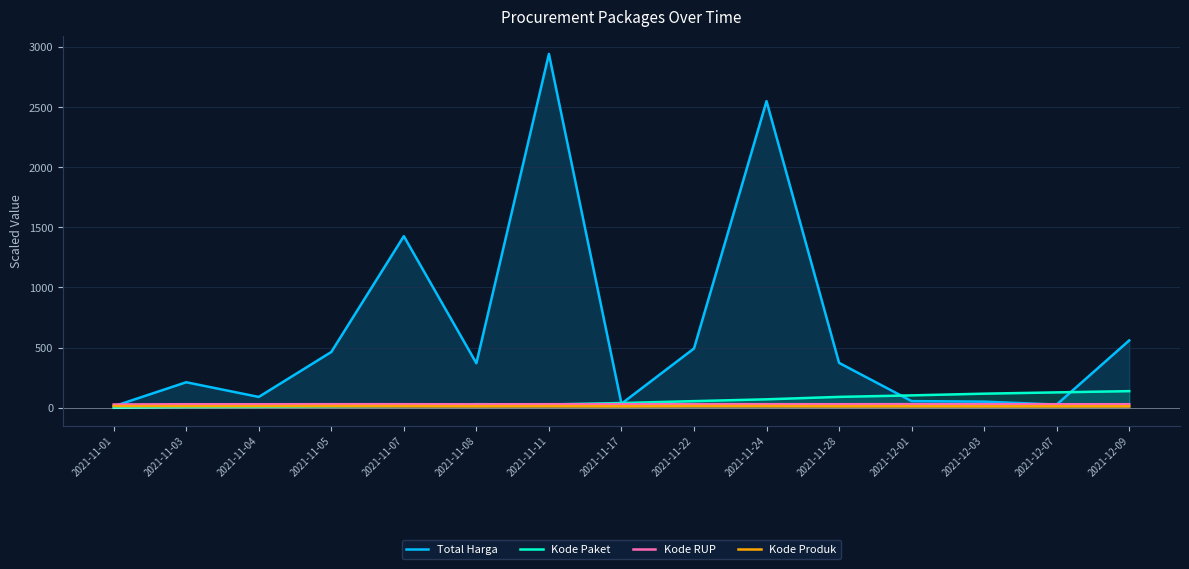

How many interior local valleys does the Total Harga series have?

4